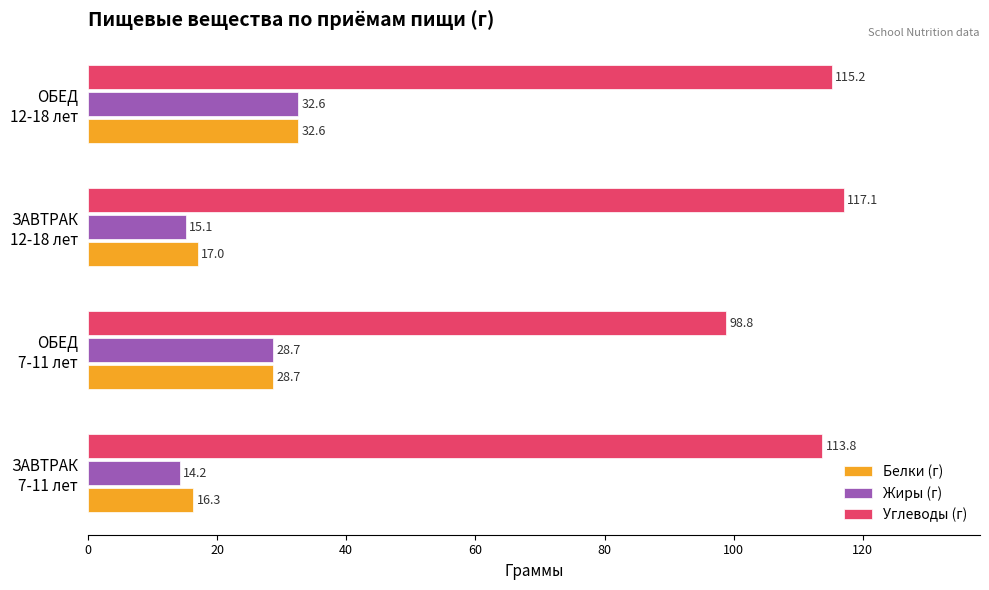

Which series has the largest total across all categories?

Углеводы (г)